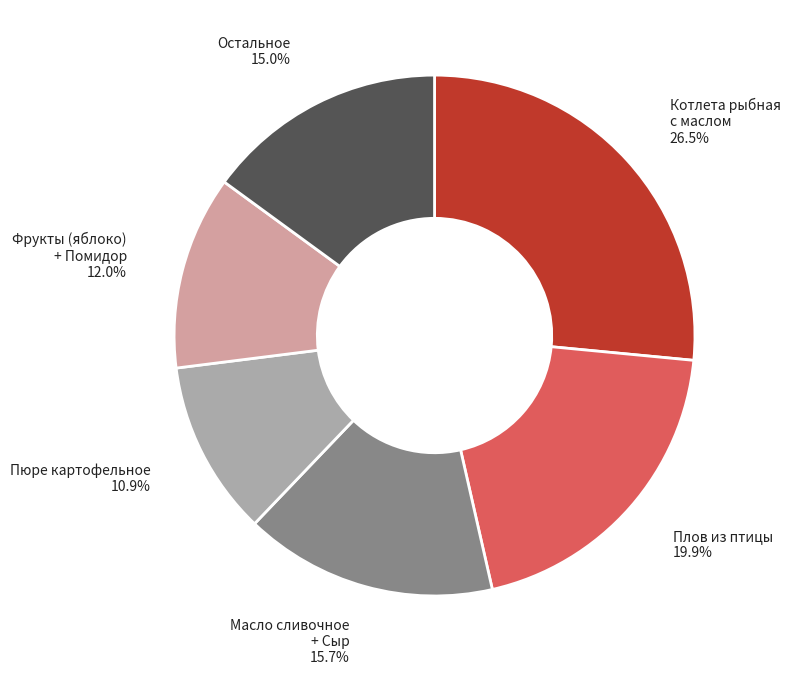

Is there a majority slice in this chart?

No